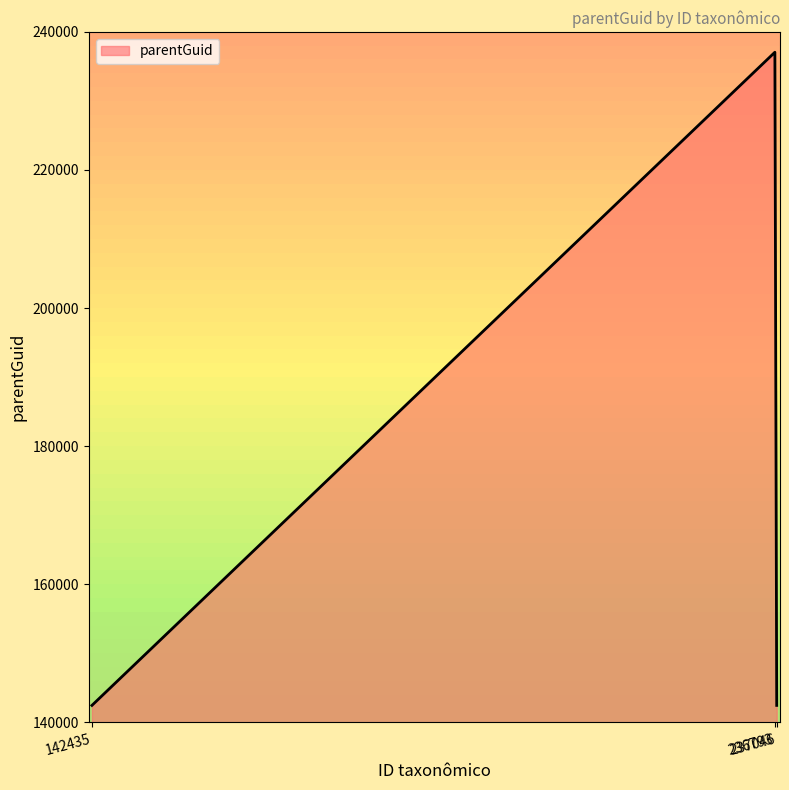

How many categories are shown in the chart?

3